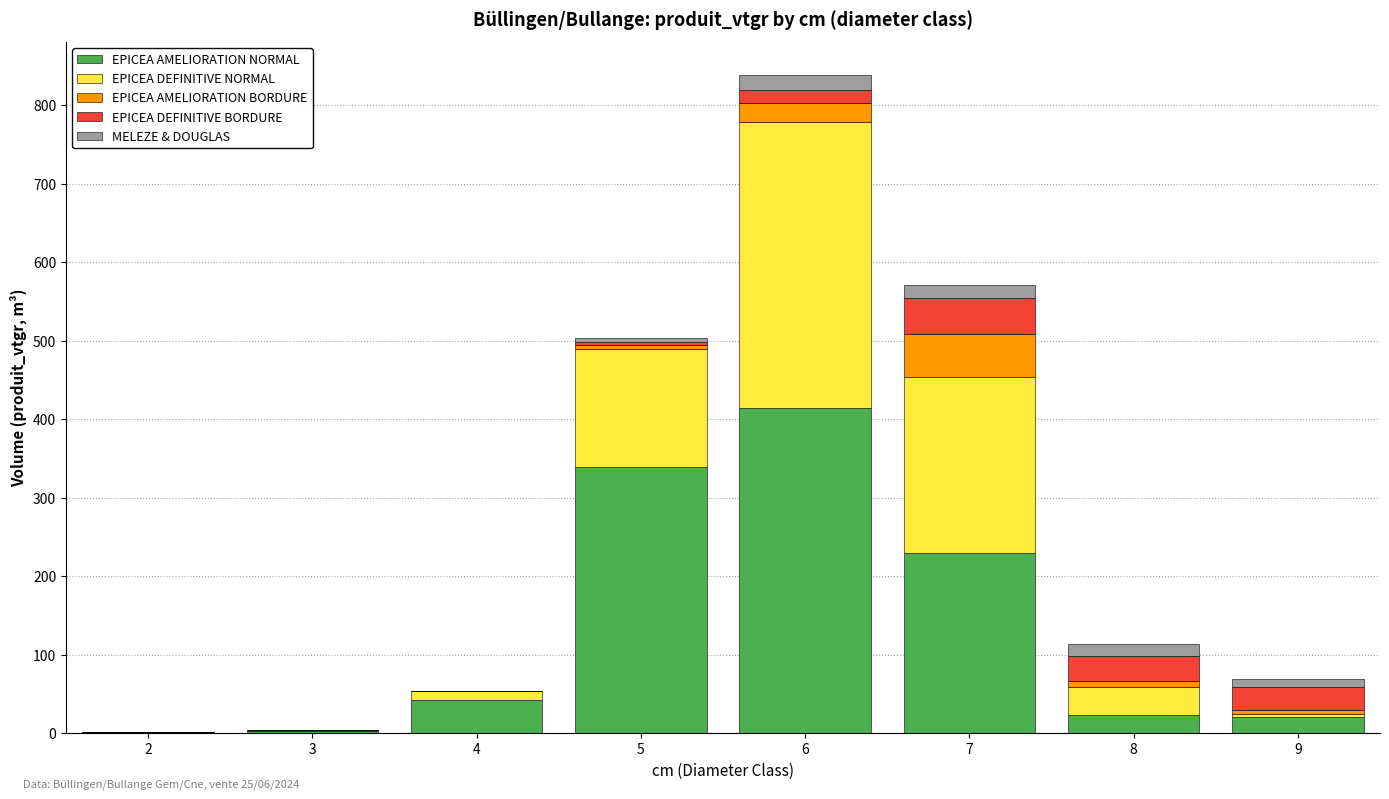

What is the sum of all EPICEA AMELIORATION NORMAL values?

1072.5